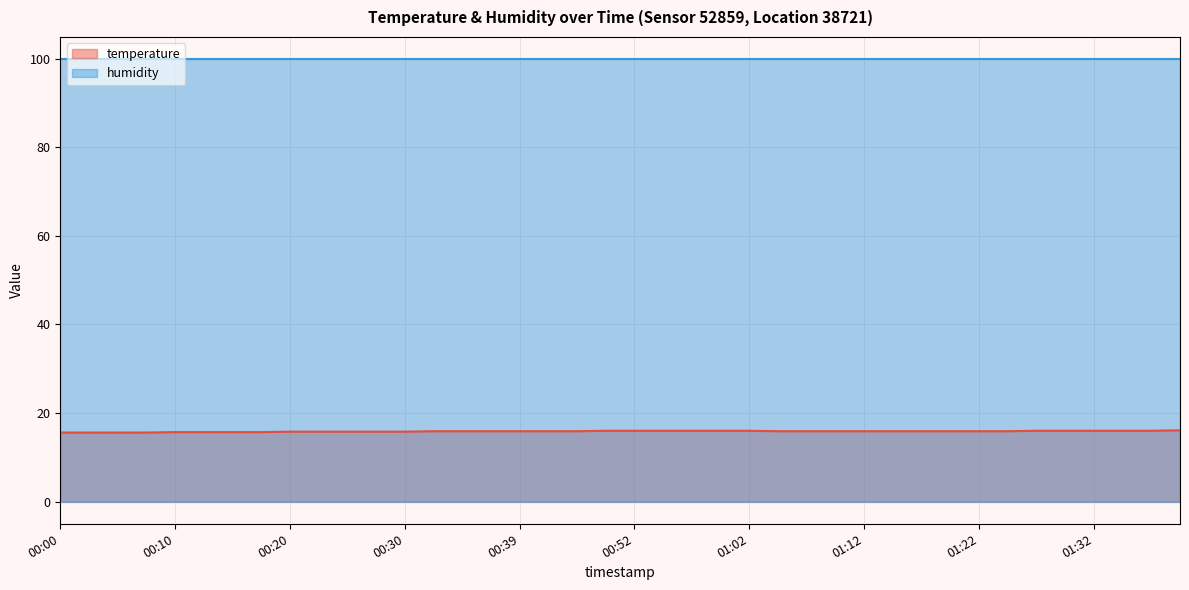

True or false: the data has more than 2 interior local peaks.

False